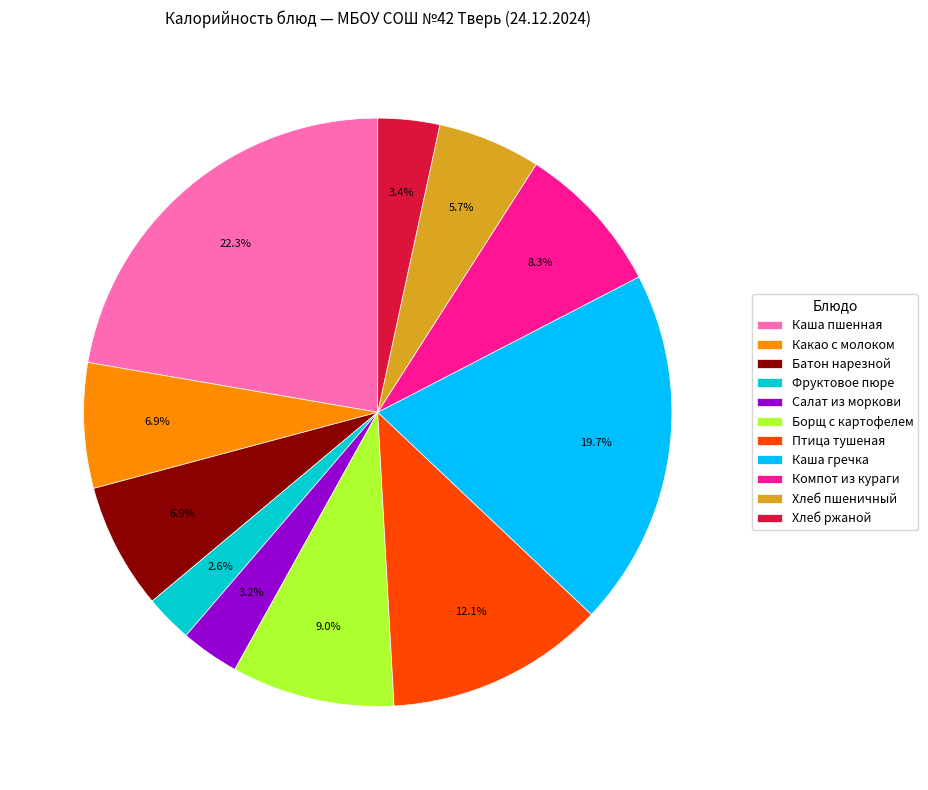

Is there a majority slice in this chart?

No